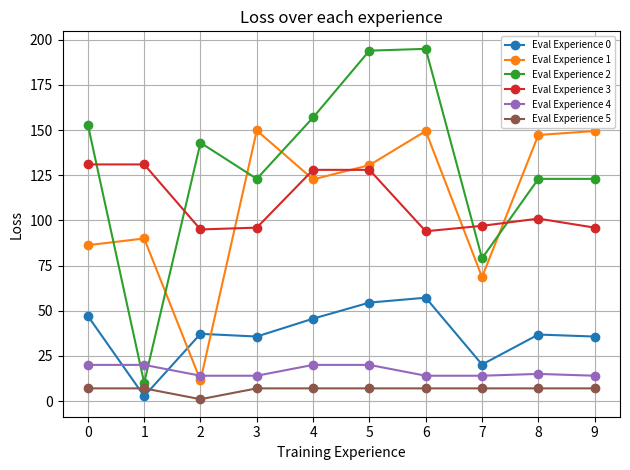

What is the total value across all series at 8?

430.1